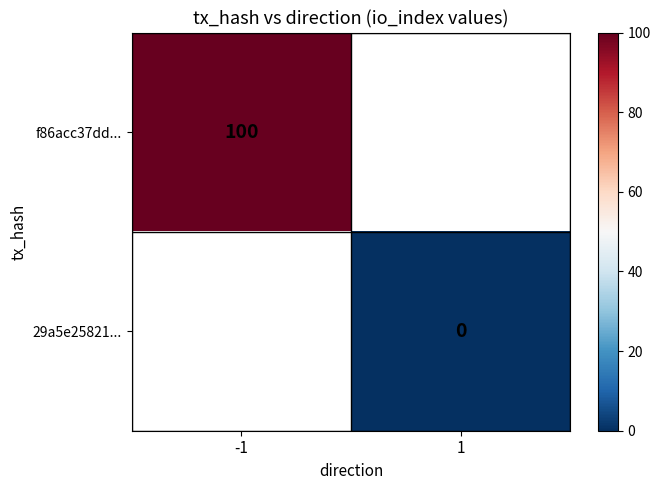

The f86acc37dd... series shows 100 at -1. True or false?

True